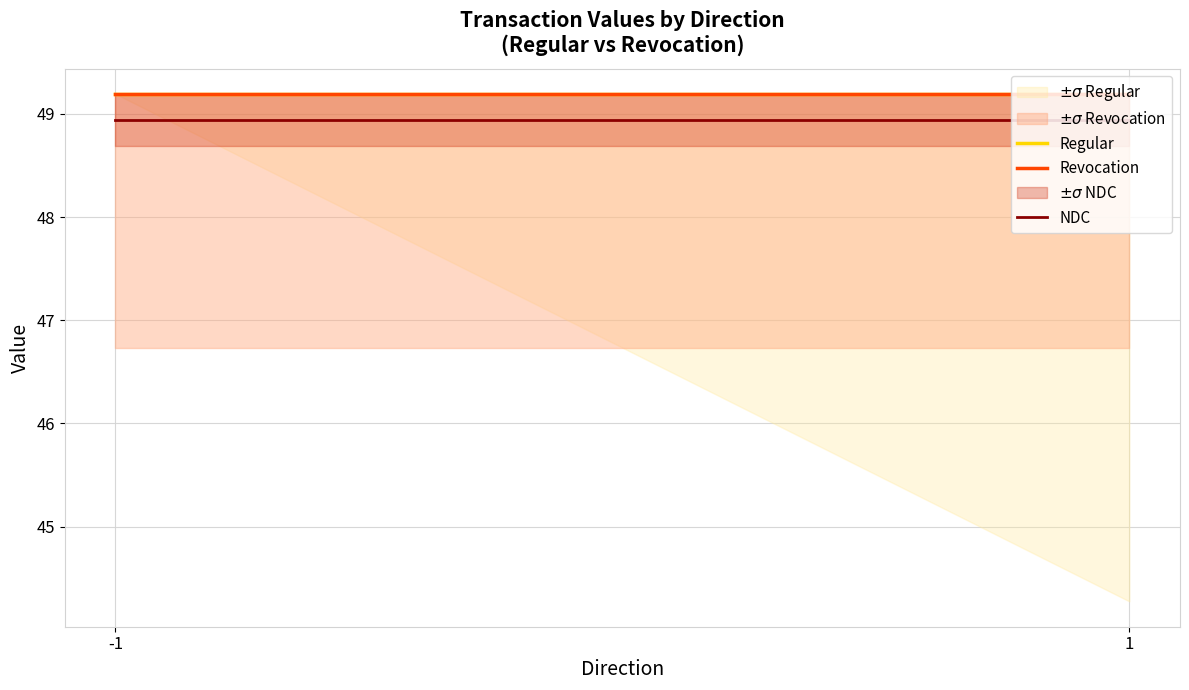

The value of NDC at 1 is 48.9. True or false?

True